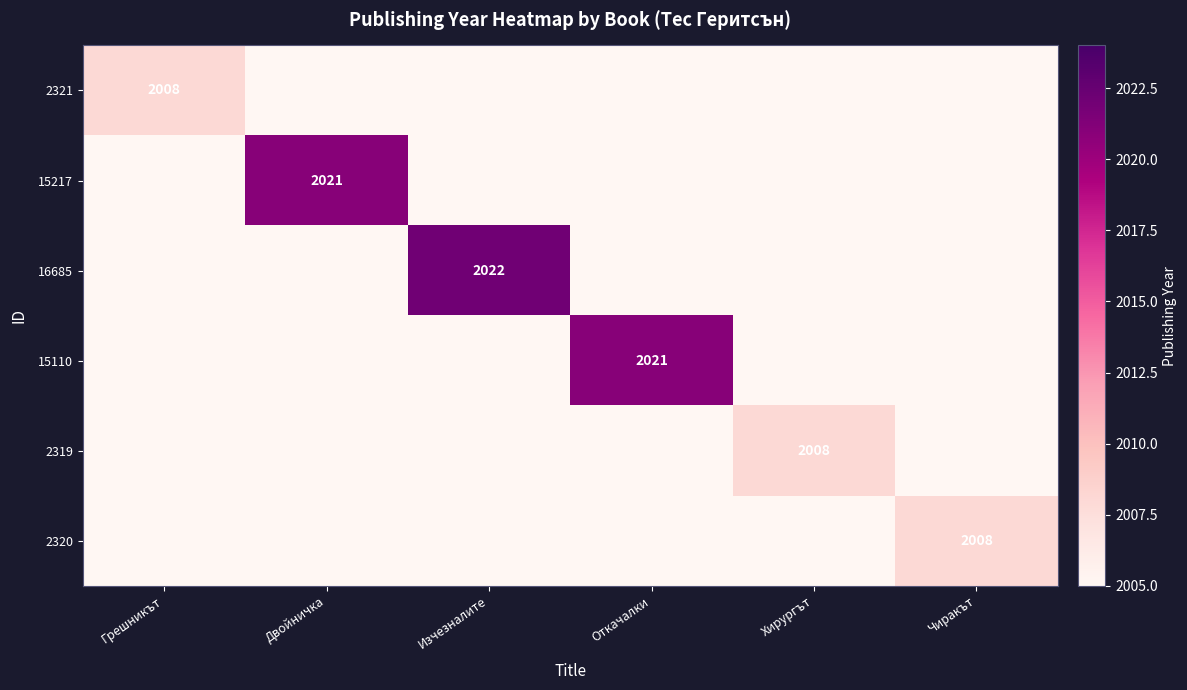

True or false: 2321 has a value of 2008 at Грешникът.

True